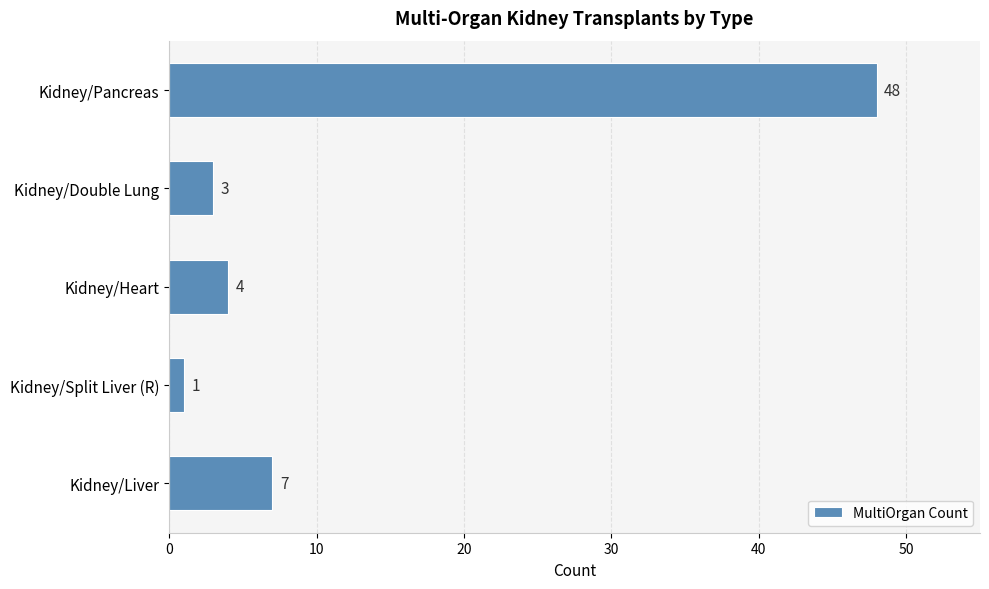

What is the sum of all values?

63